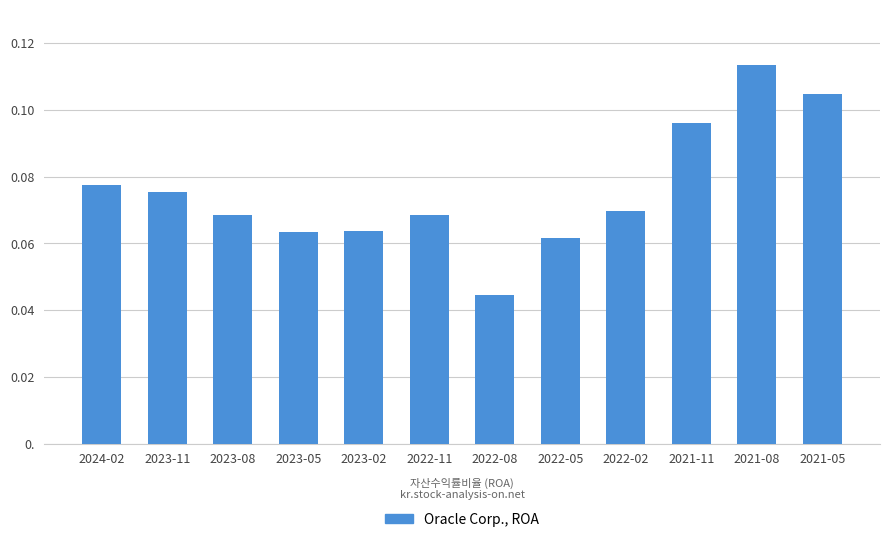

What position from the left is 2023-11?

2